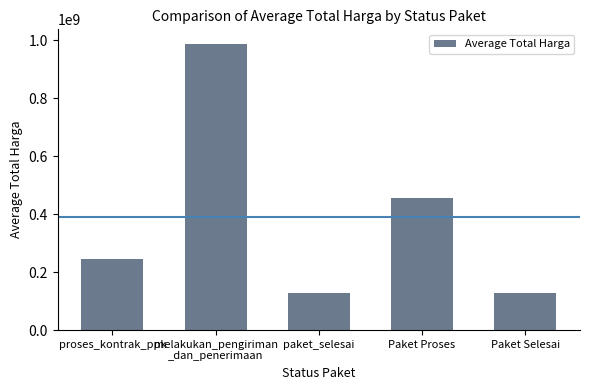

Read the value at proses_kontrak_ppk.

245678900